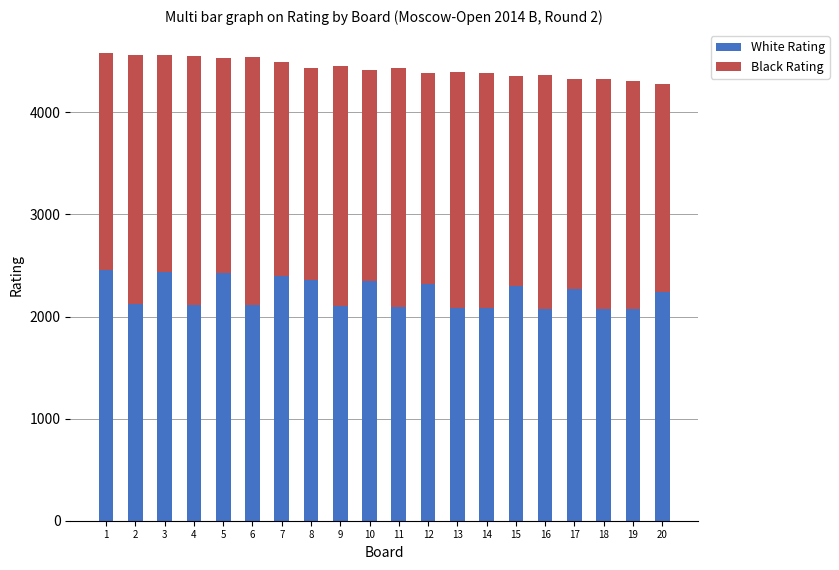

What is the sum of the White Rating values at 1 and 15?

4755